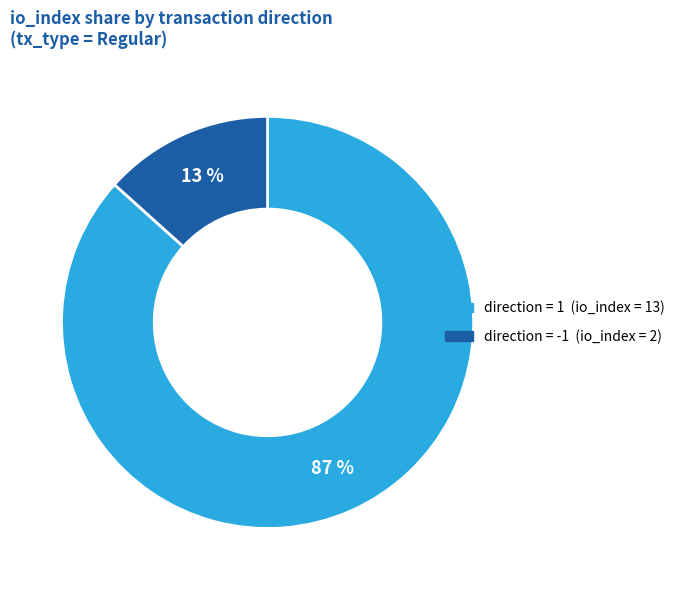

Which slice is the largest?

direction = 1 (io_index = 13)